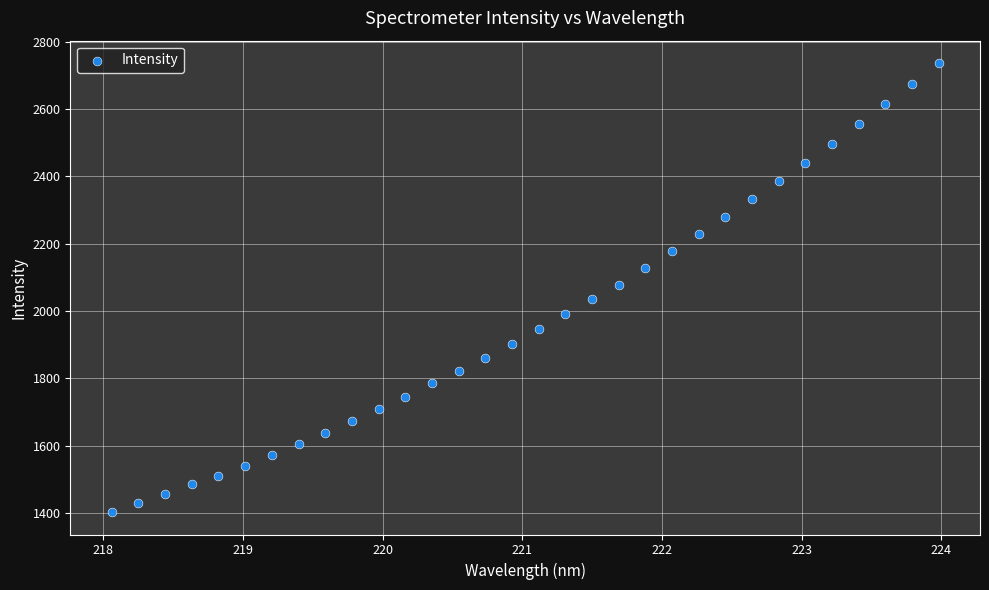

What is the range of X values (max minus min)?

5.9